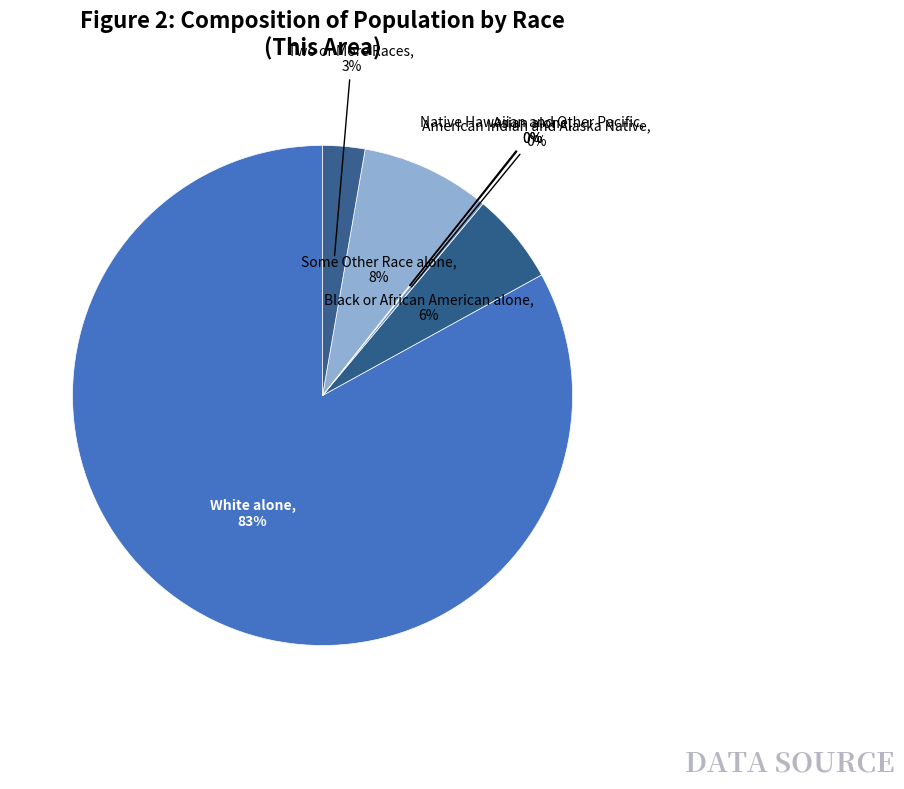

Is the sum of White alone and American Indian and Alaska Native greater than half?

Yes